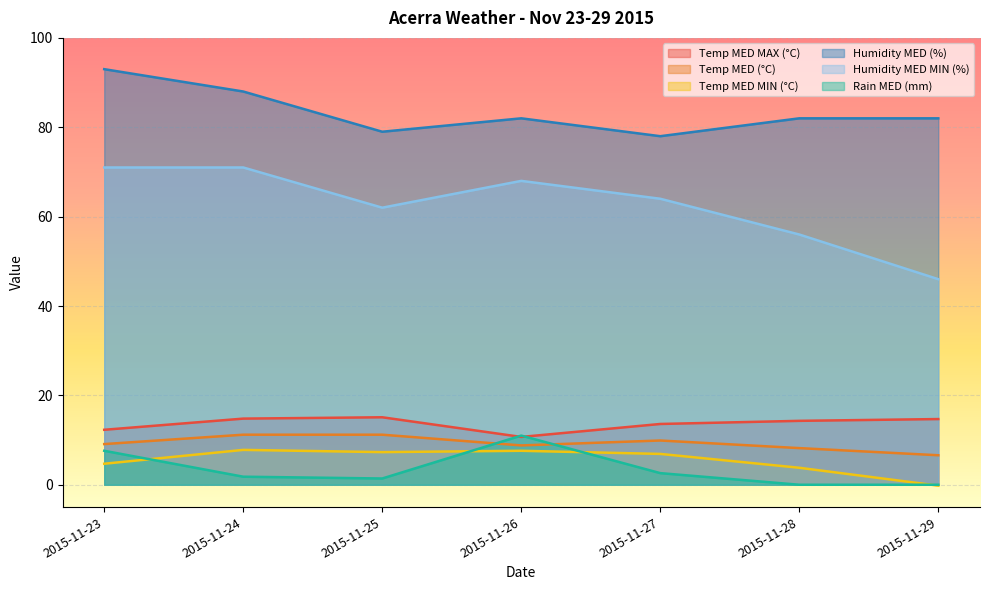

At how many categories does at least one series exceed 15?

7